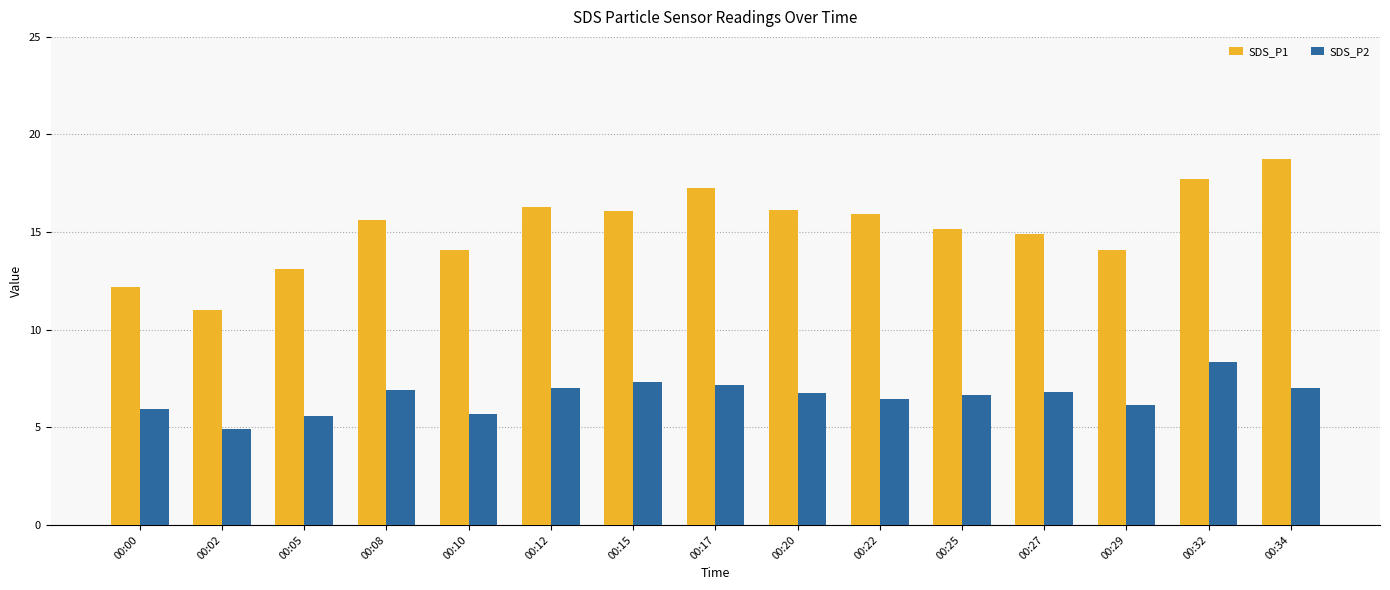

What is the sum of the SDS_P1 values at 00:05 and 00:25?

28.3